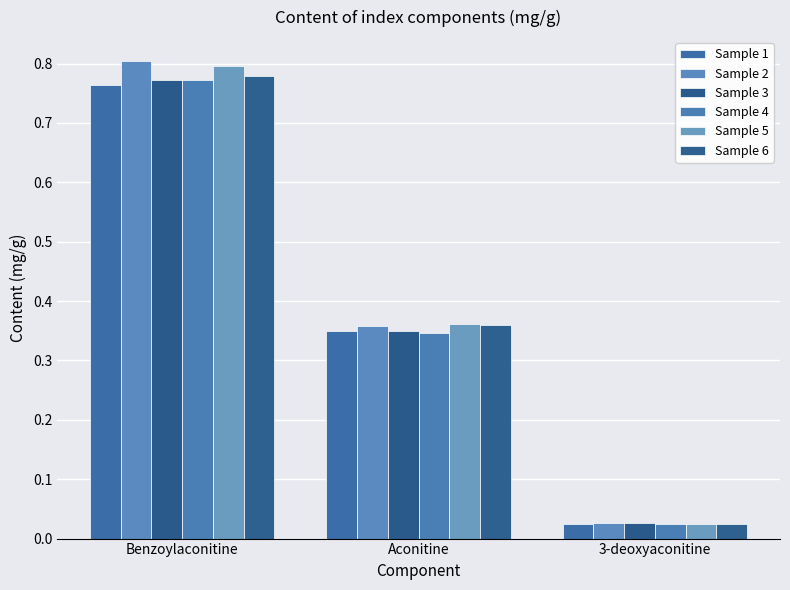

Which series has the largest total across all categories?

Sample 2